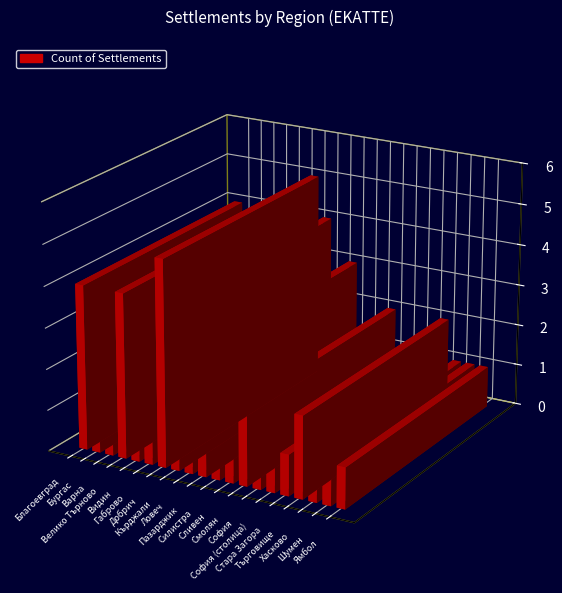

What is the greatest value displayed?

5